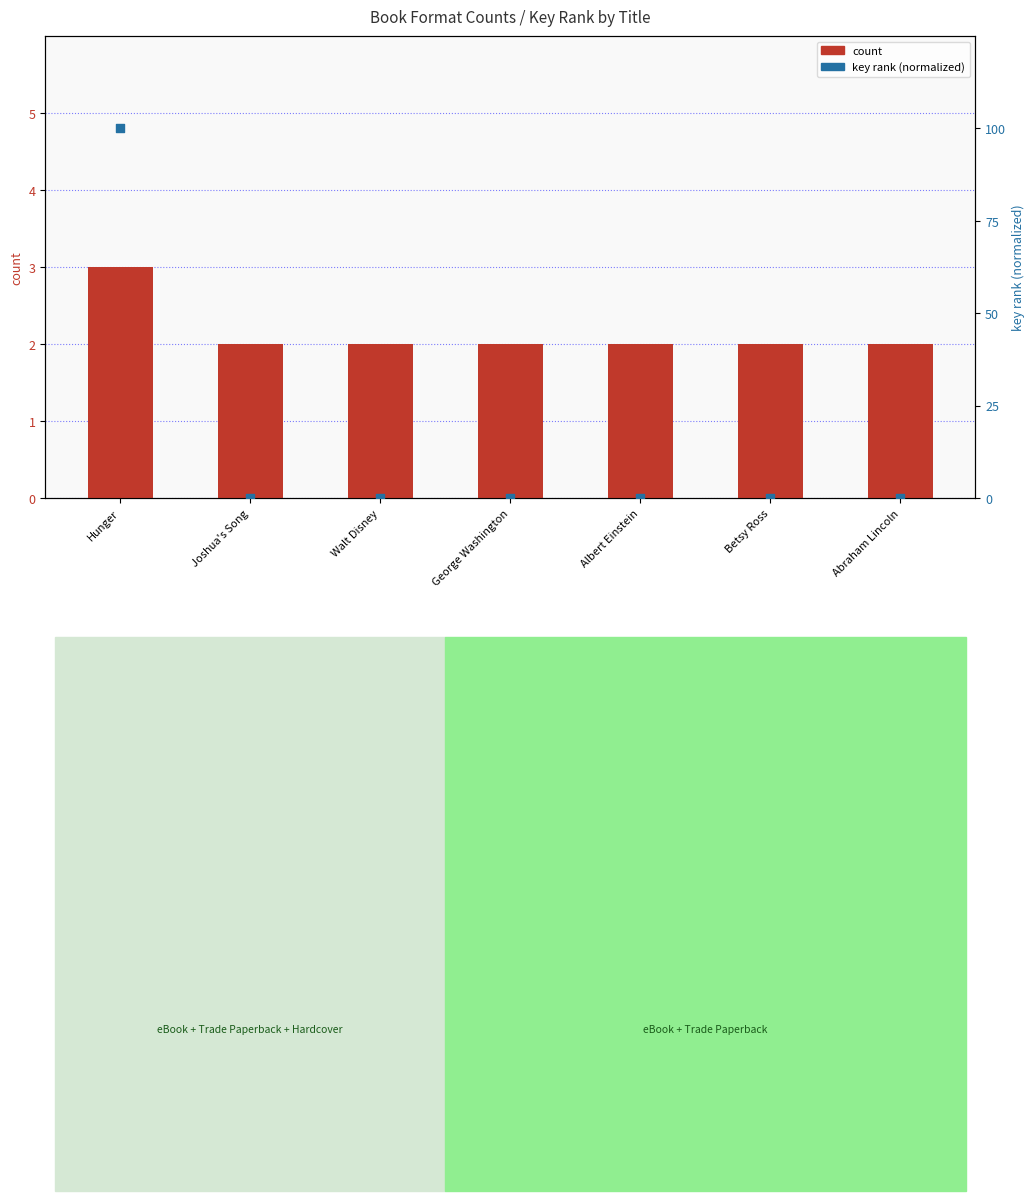

Which series has the largest total across all categories?

key rank (normalized)